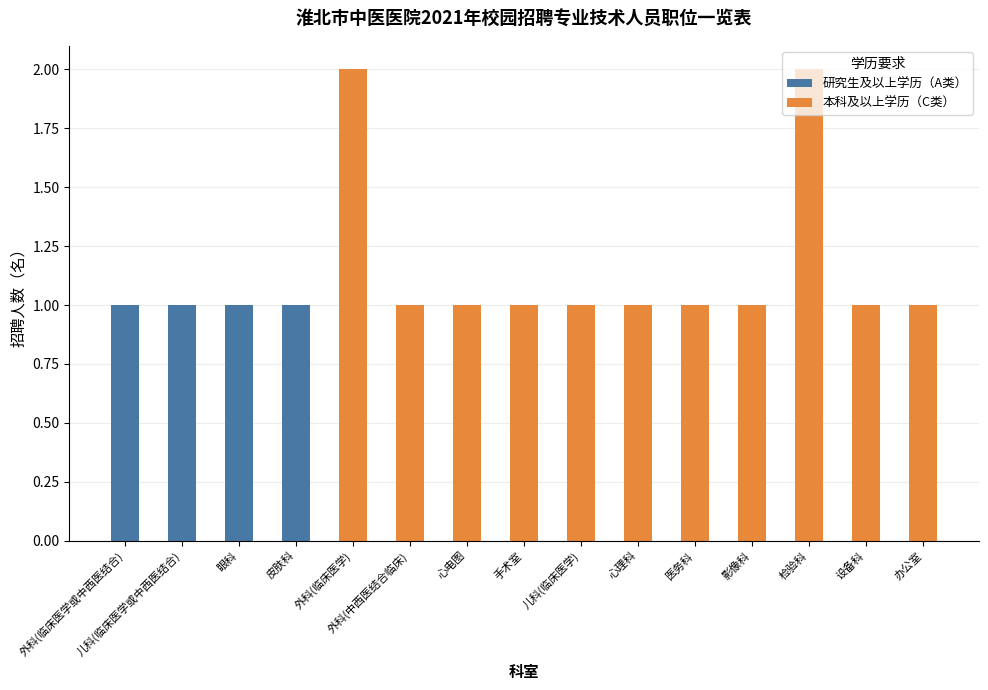

How many 研究生及以上学历（A类） values are between 0 and 1?

15